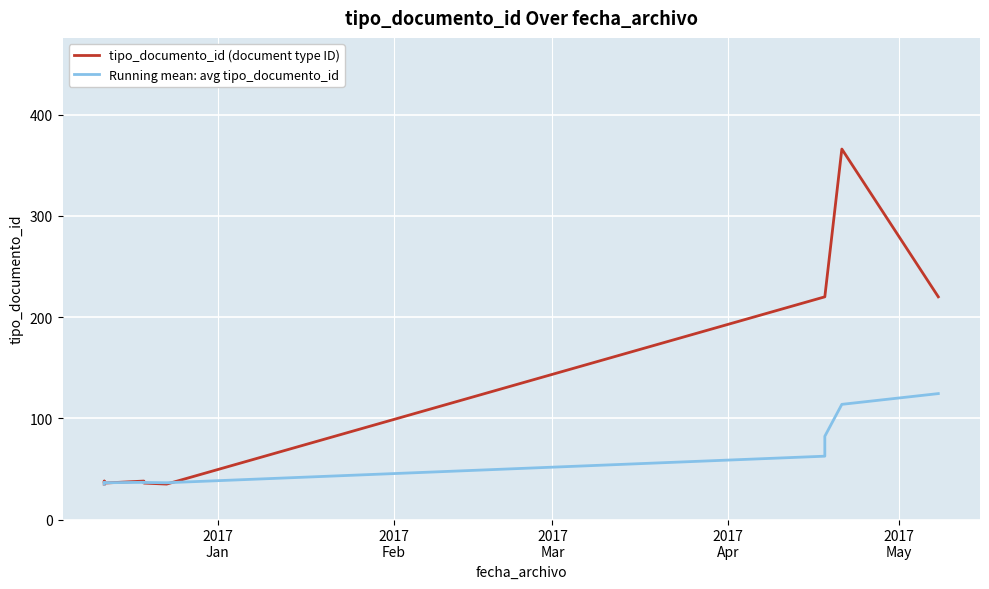

Does the chart display data point markers on the line(s)?

No